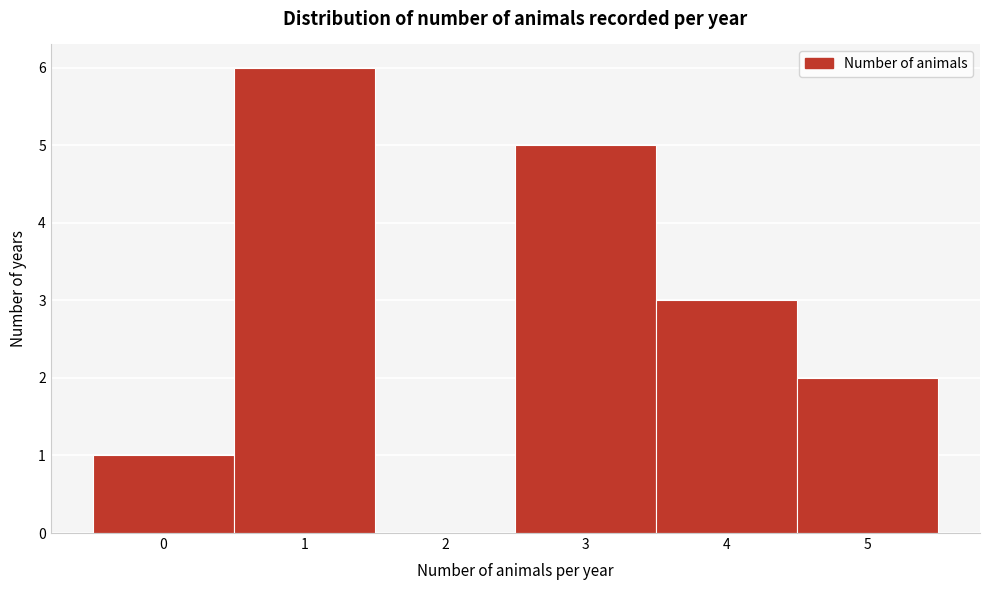

Reading left to right, what are all the values shown in this chart?

0=1	1=6	2=0	3=5	4=3	5=2